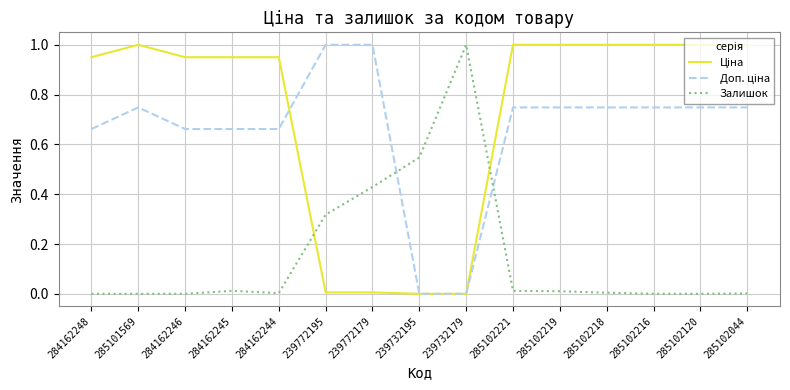

The value of Залишок at 285102120 is 0.4. True or false?

False